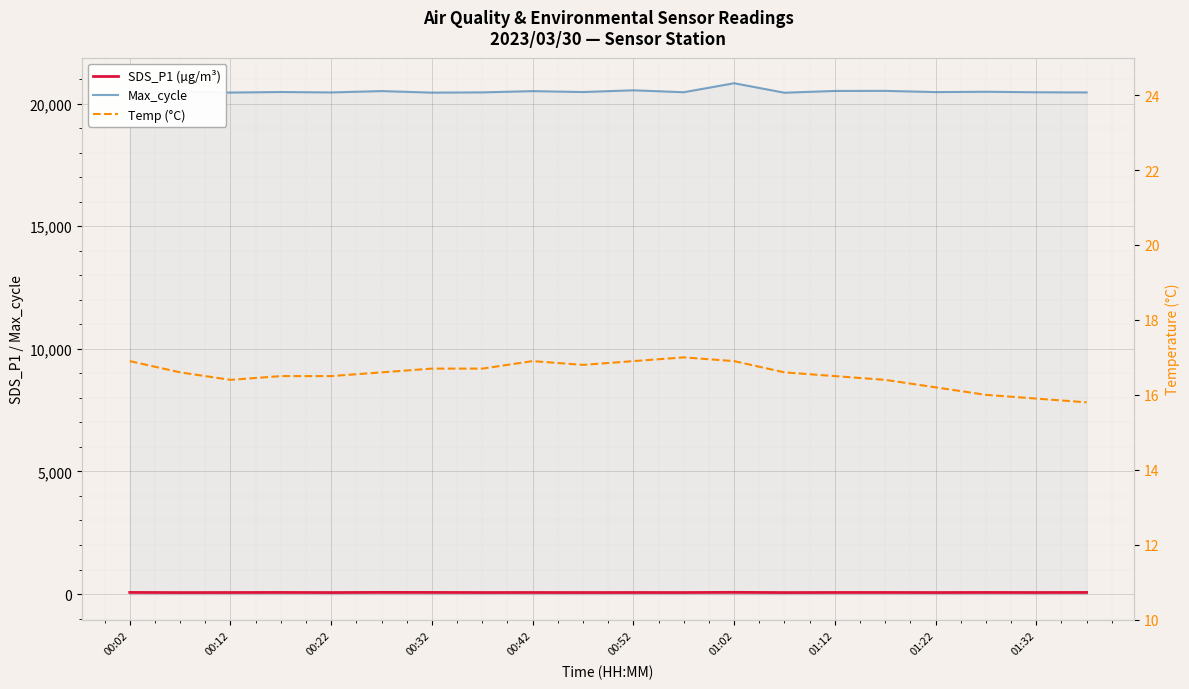

What is the difference between the second highest and minimum values in the Temp (°C) series?

1.1